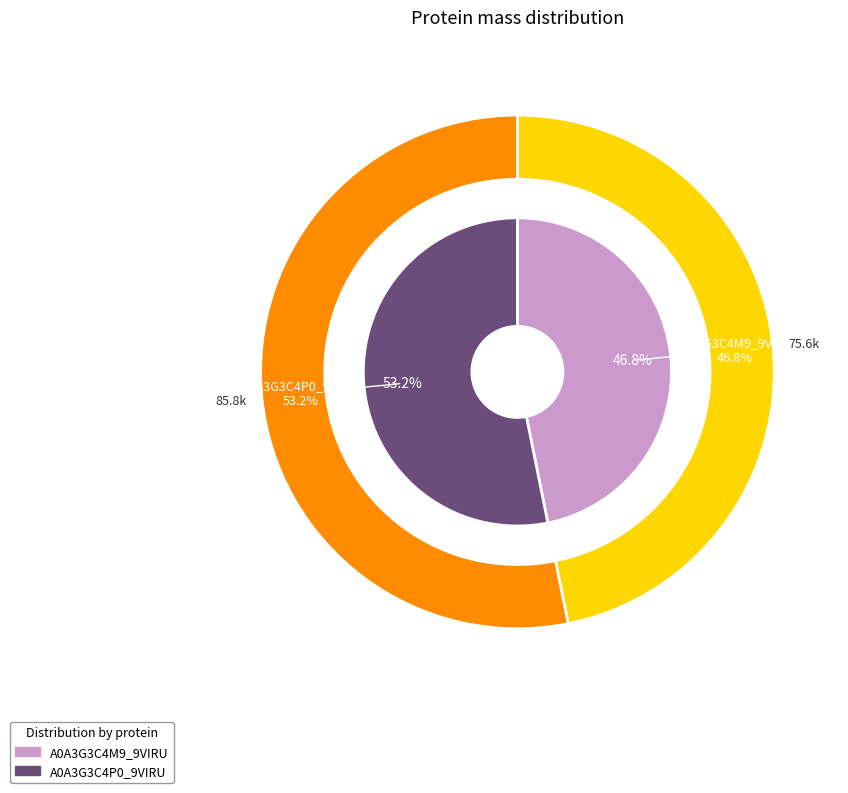

To the nearest percent, what portion does A0A3G3C4P0_9VIRU represent?

53%